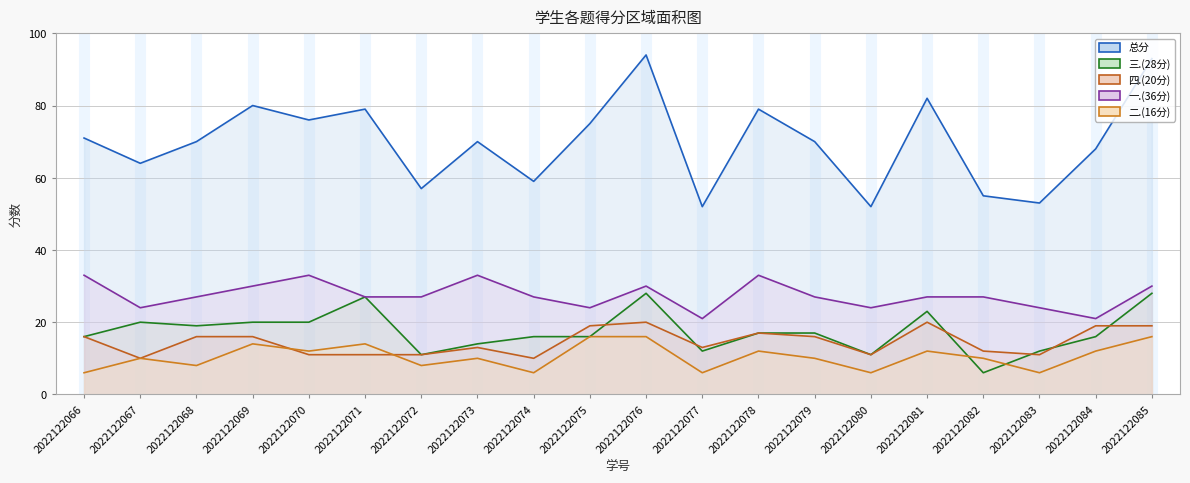

What is the total value across all series at 2022122084?

136